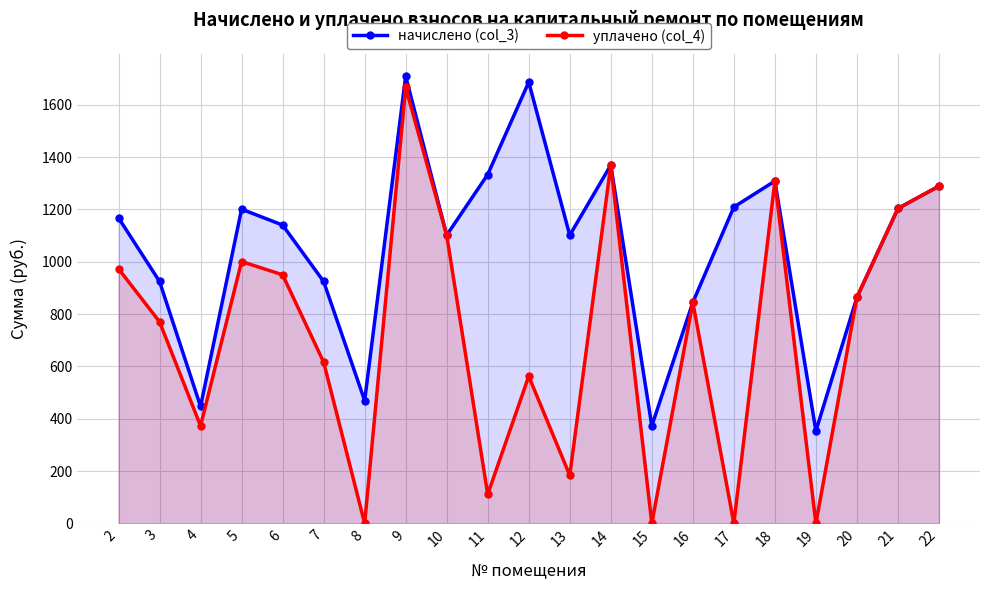

How many series are shown in this chart?

2